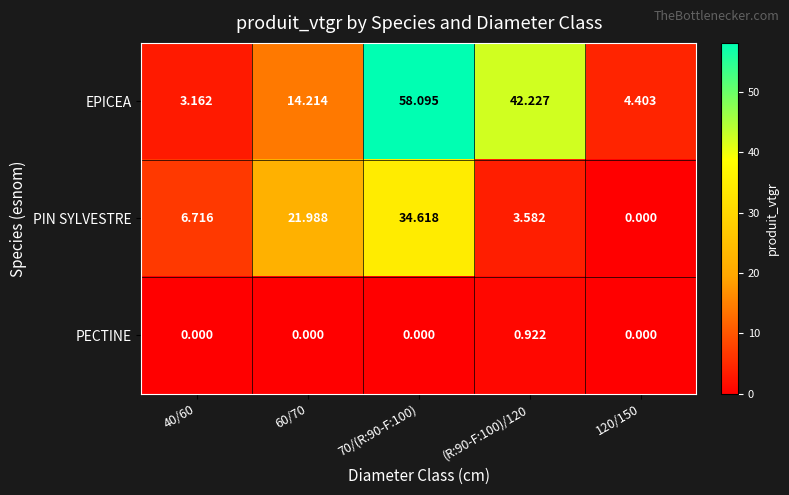

Rank the series by their maximum value, from highest to lowest.

EPICEA, PIN SYLVESTRE, PECTINE